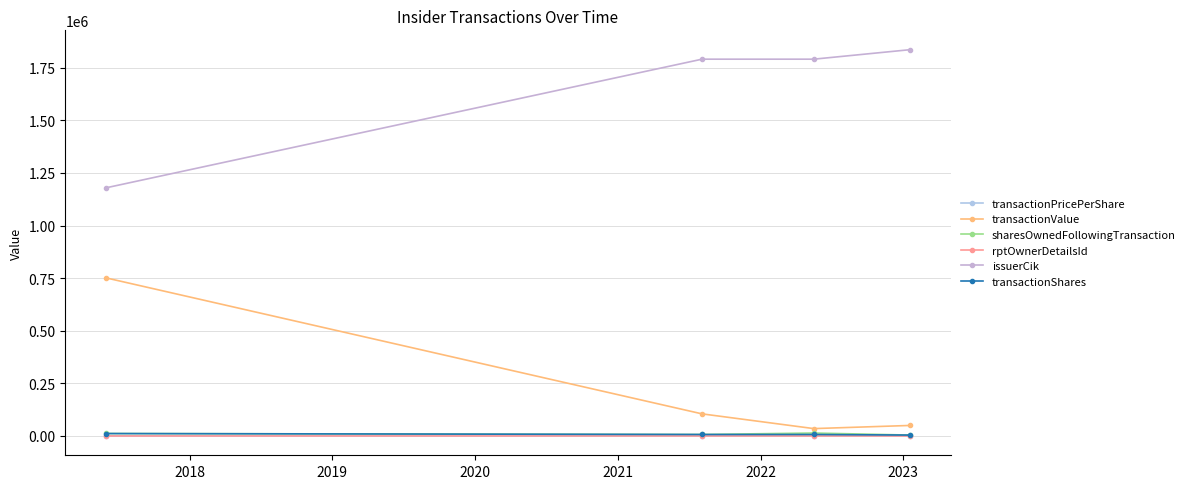

What is the sum of all transactionPricePerShare values?

97.3